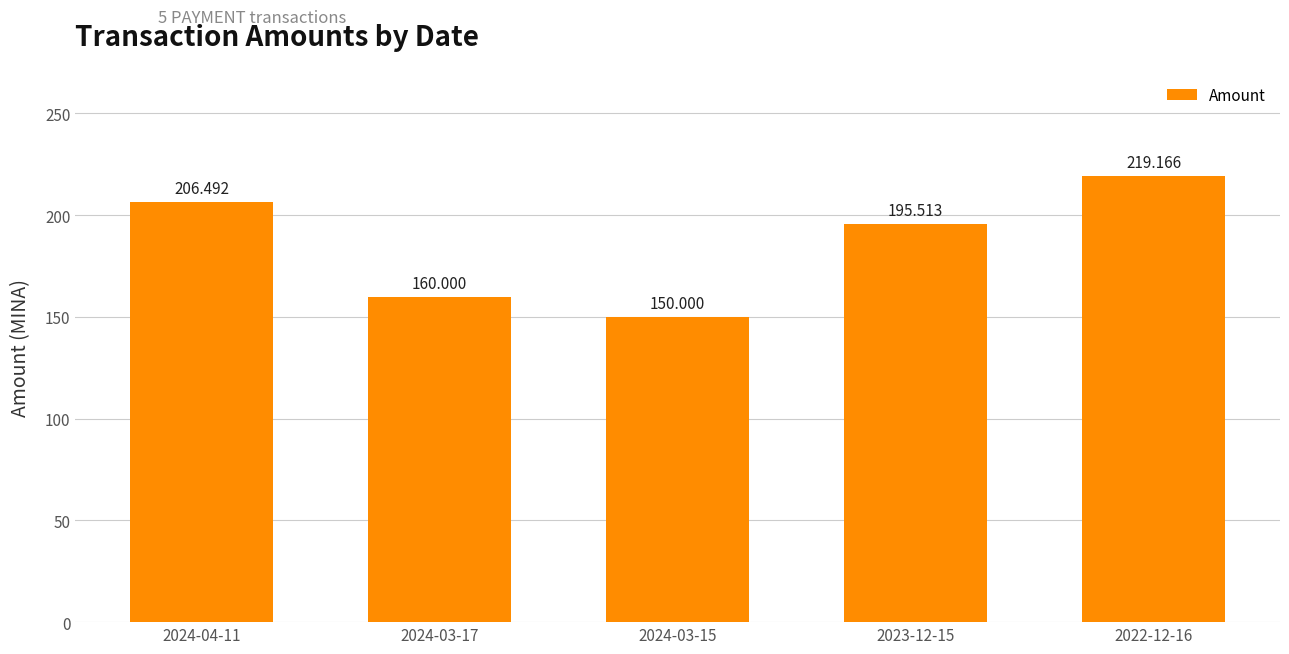

What is the value of the 2nd bar from the left?

160.0